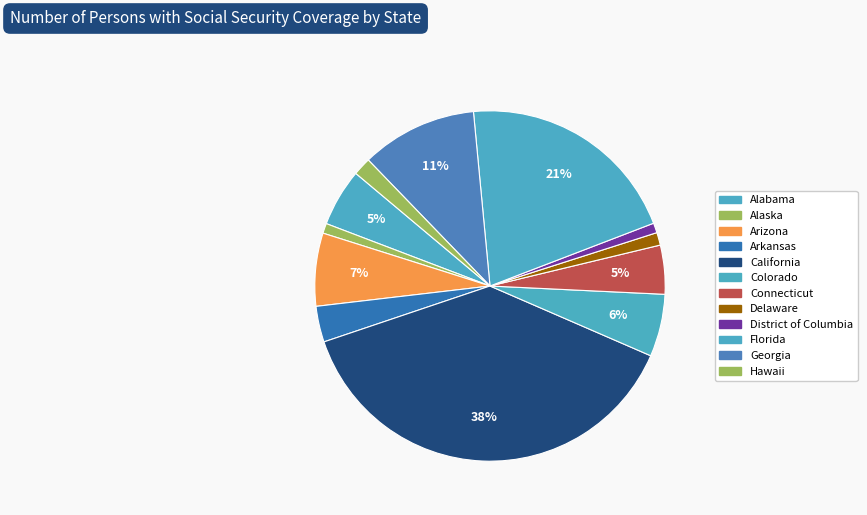

How many slices are in this pie chart?

12